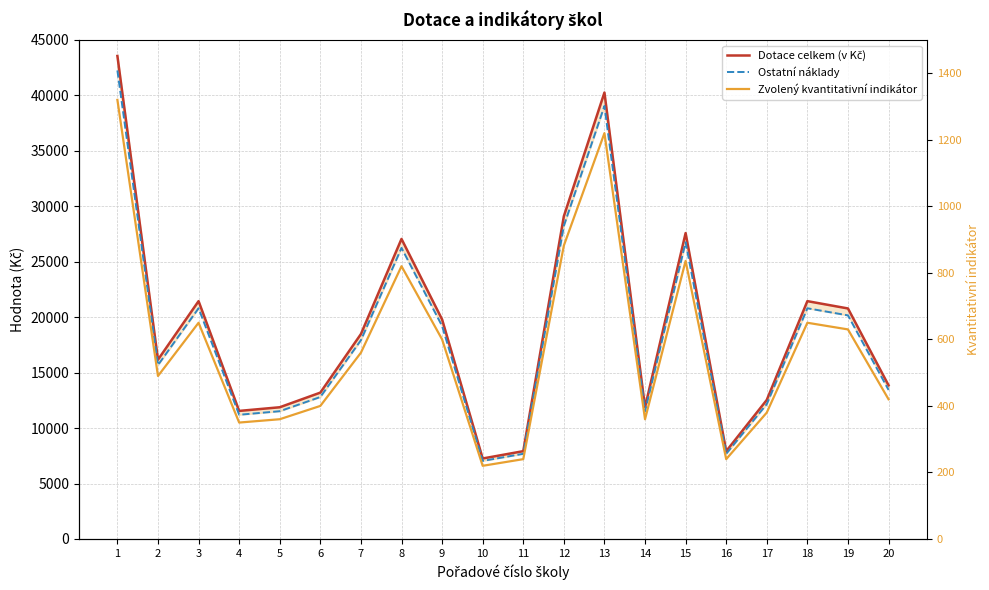

How many series are shown in this chart?

3